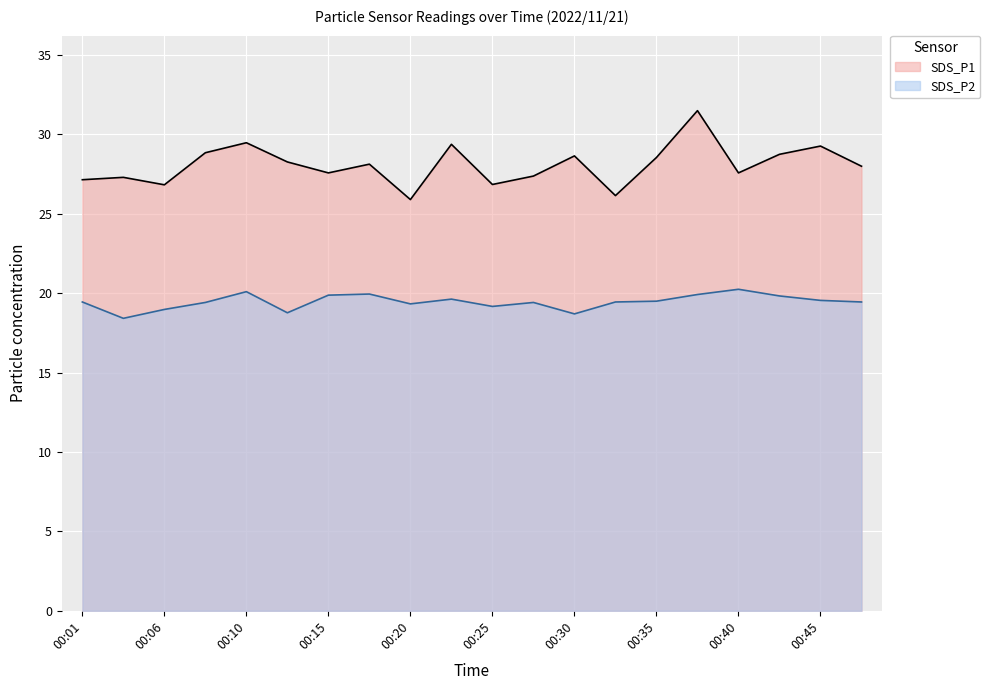

List the series in order of their overall mean, lowest first.

SDS_P2, SDS_P1